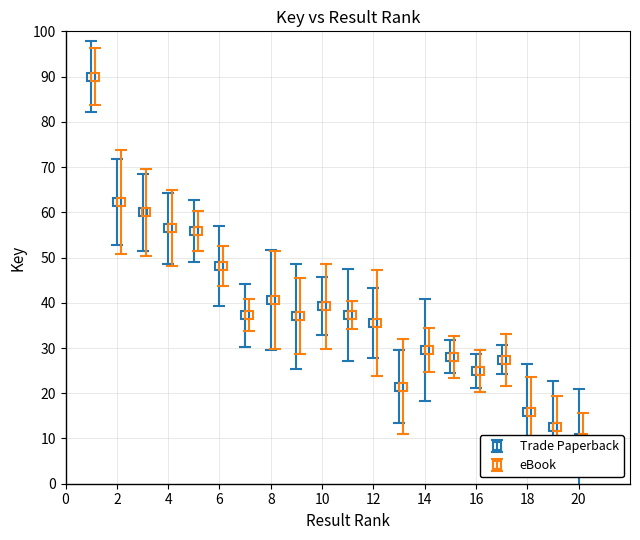

How many interior local peaks does the Trade Paperback series have?

4